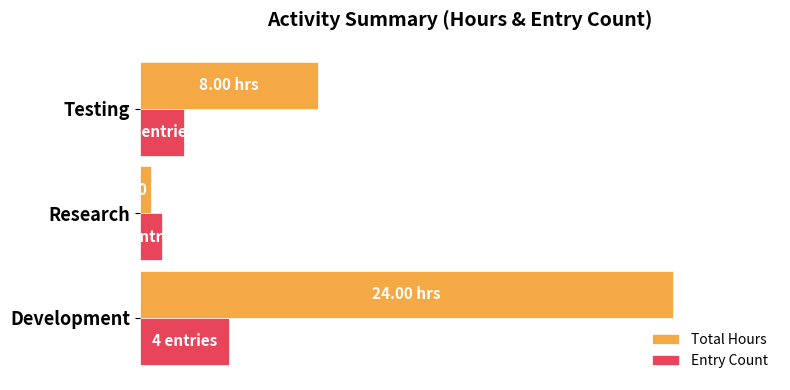

What are all the series names shown in the legend?

Total Hours, Entry Count